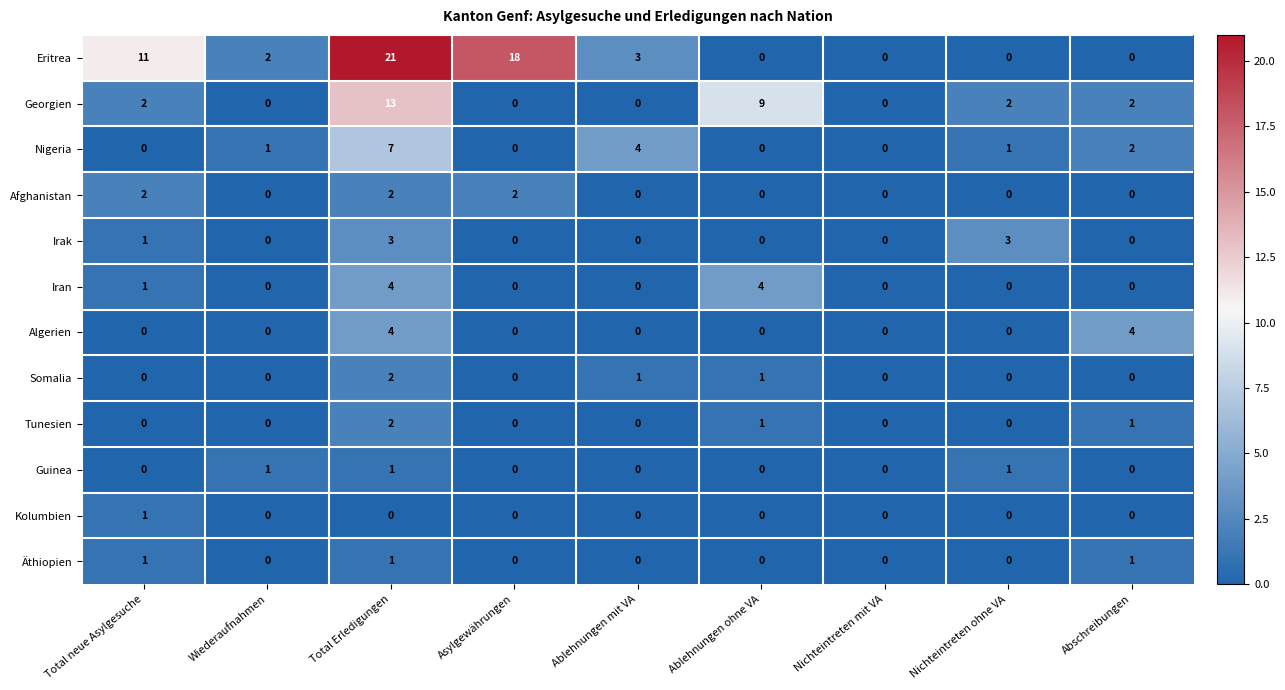

Count the number of categories in the chart.

9